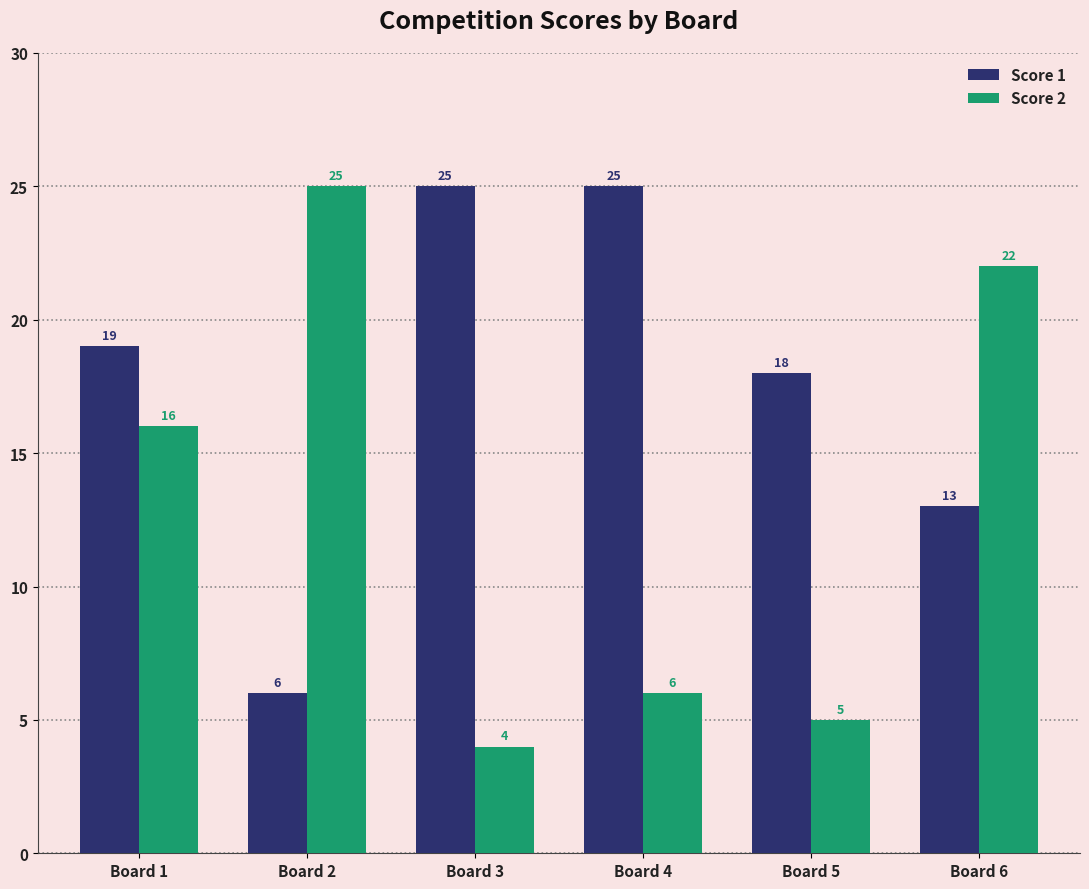

Is the value of Score 1 at Board 3 greater than the value of Score 2 at Board 6?

Yes